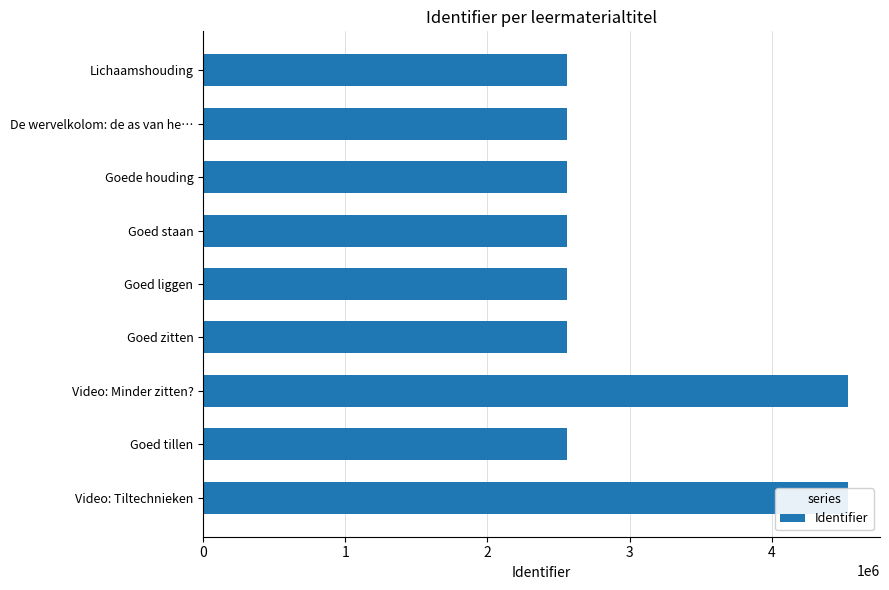

Read the value at Goede houding.

2556326